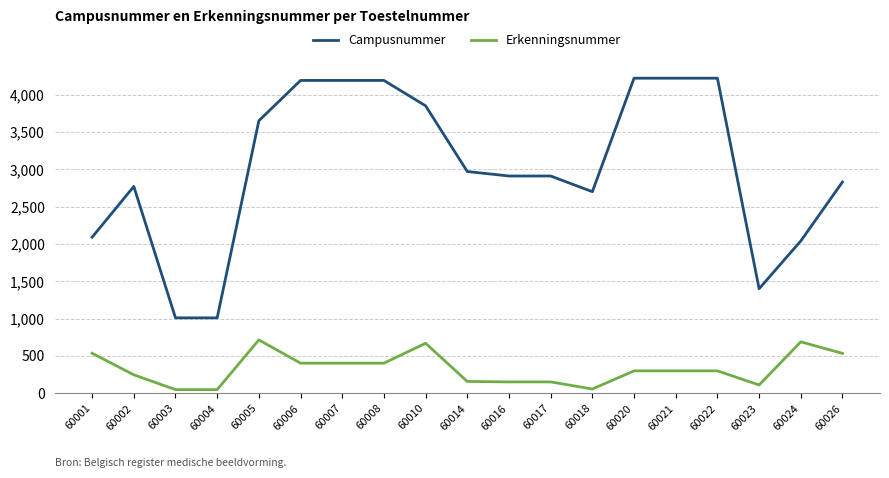

True or false: Campusnummer has a value of 4190 at 60006.

True